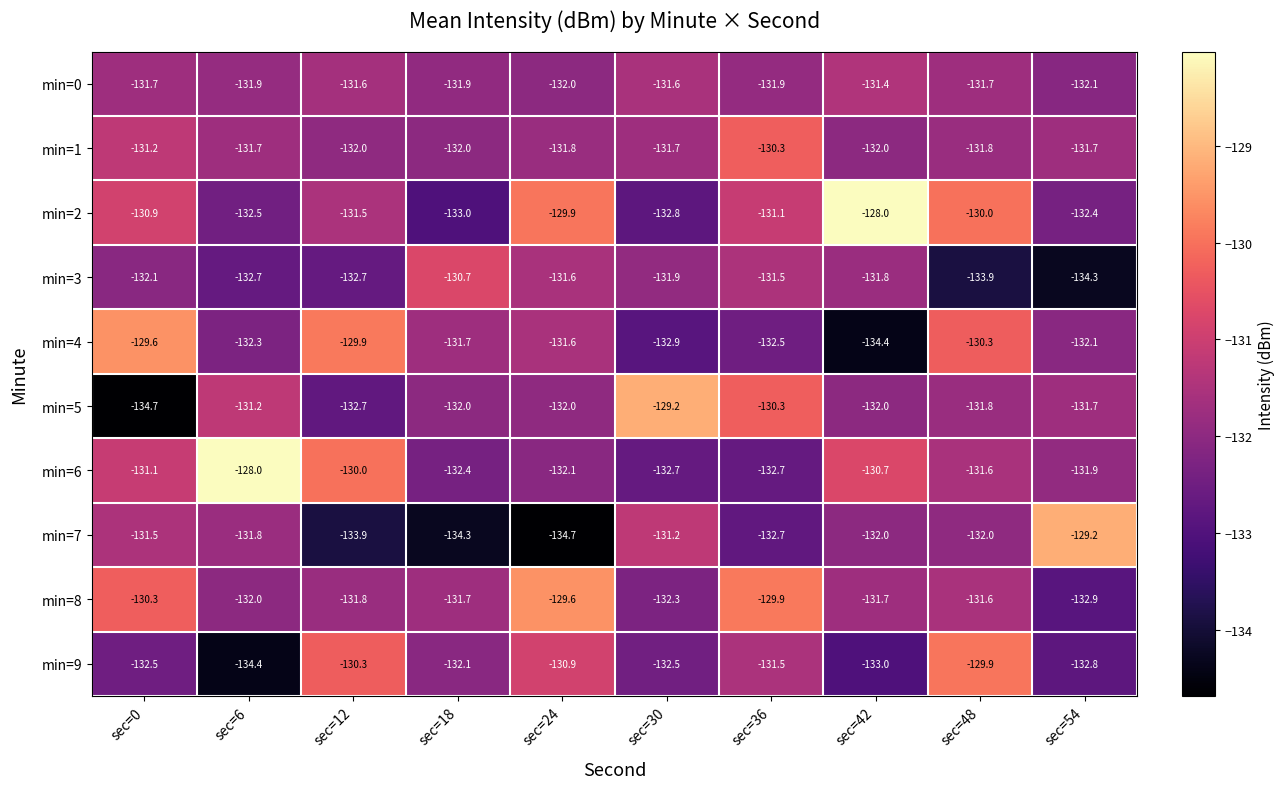

At sec=0, list the series in order from smallest to largest.

min=5, min=9, min=3, min=0, min=7, min=1, min=6, min=2, min=8, min=4